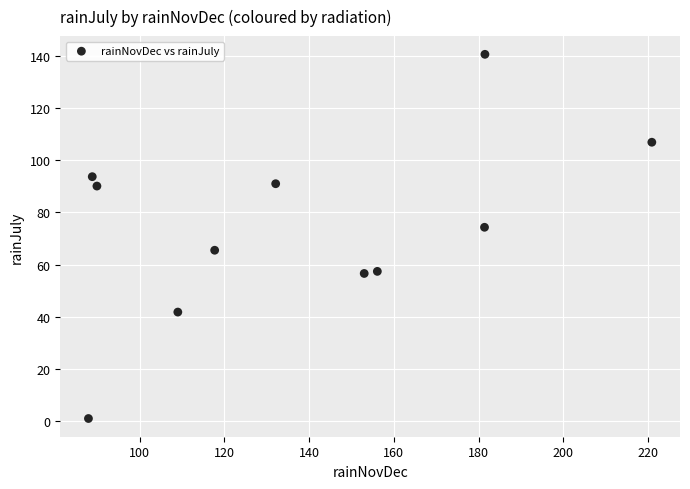

What is the range of Y values (max minus min)?

139.6